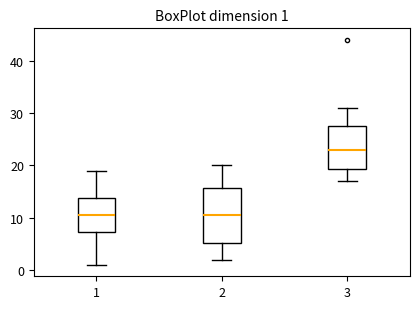

Comparing the boxes themselves (not the whiskers), which one is the tallest?

2